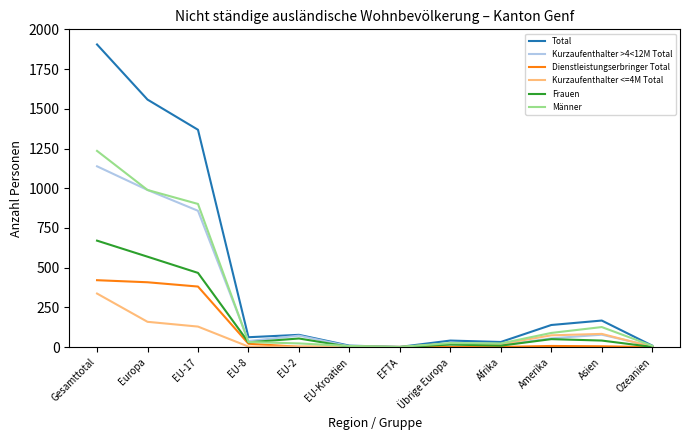

Is this an area chart (filled region under the line)?

No